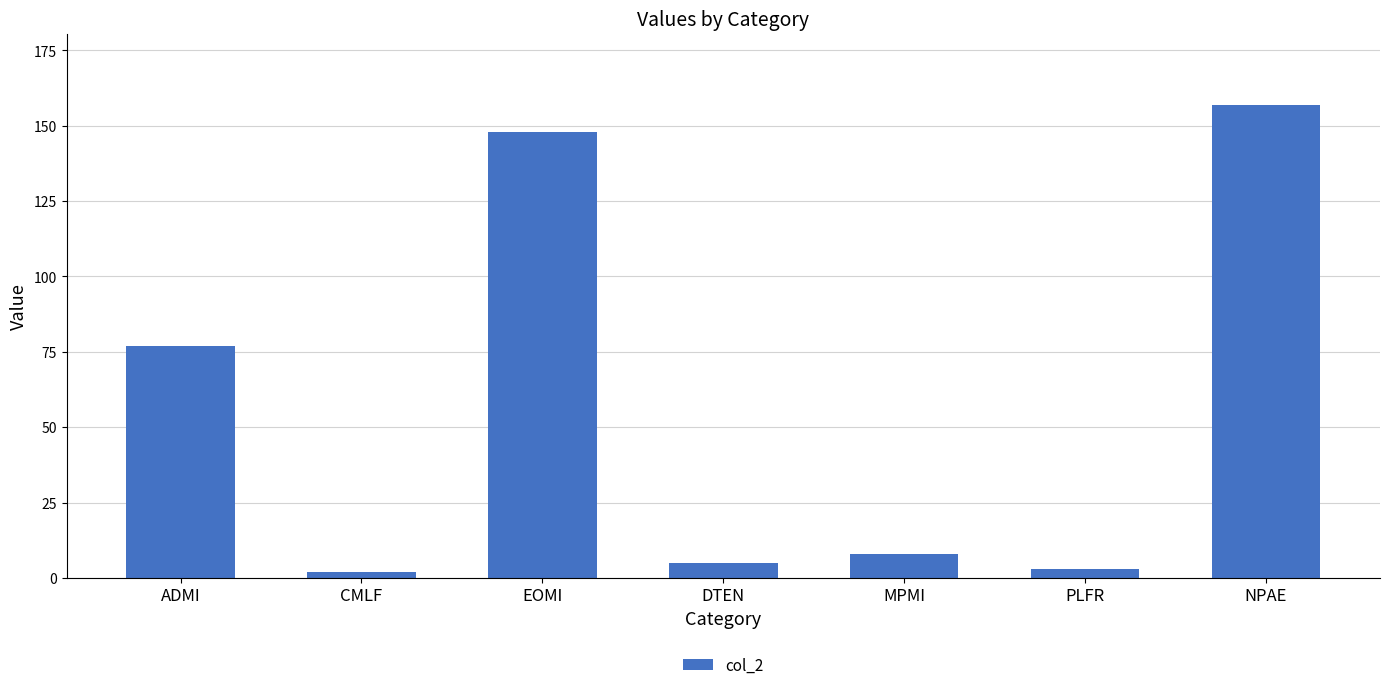

Reading left to right, what are all the values shown in this chart?

77	2	148	5	8	3	157